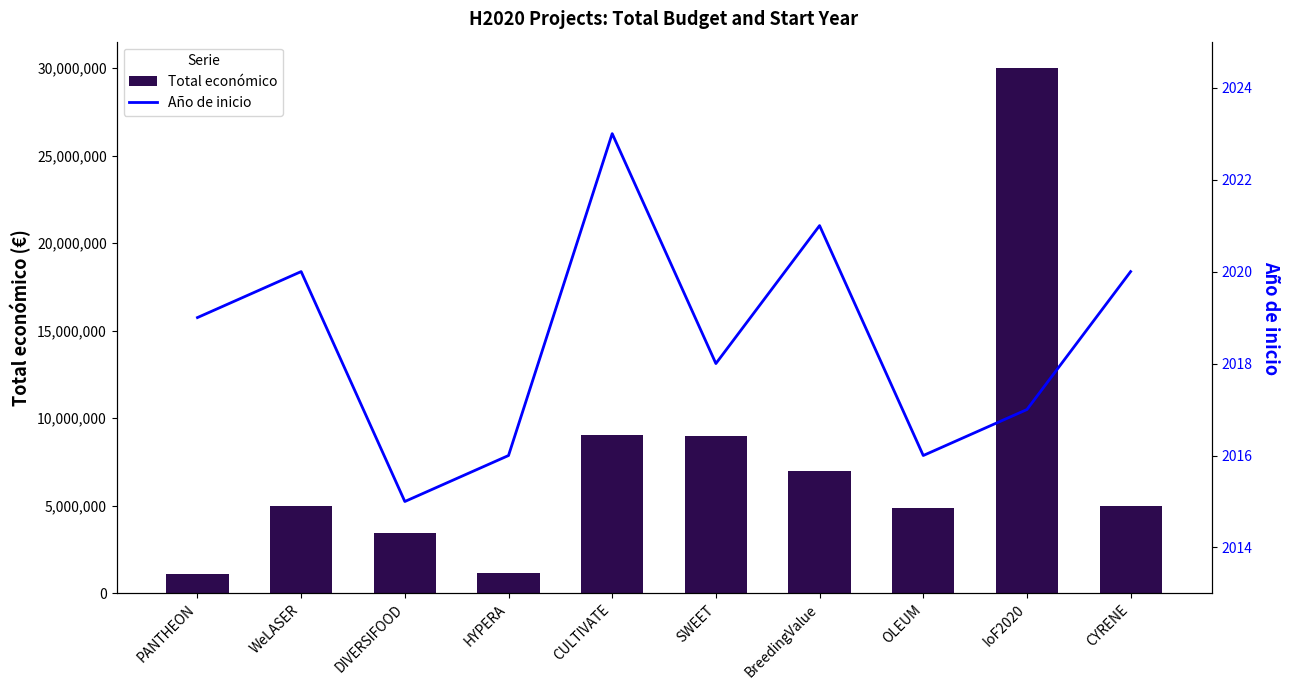

What is the sum of the Año de inicio values at CYRENE and PANTHEON?

4039